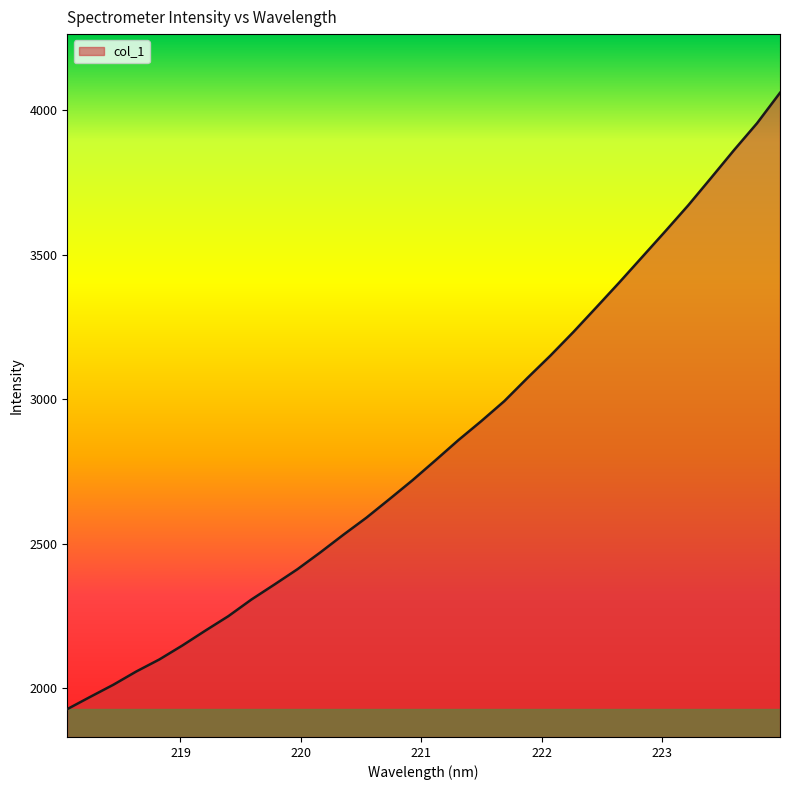

What is the sum of all values?

90851.0